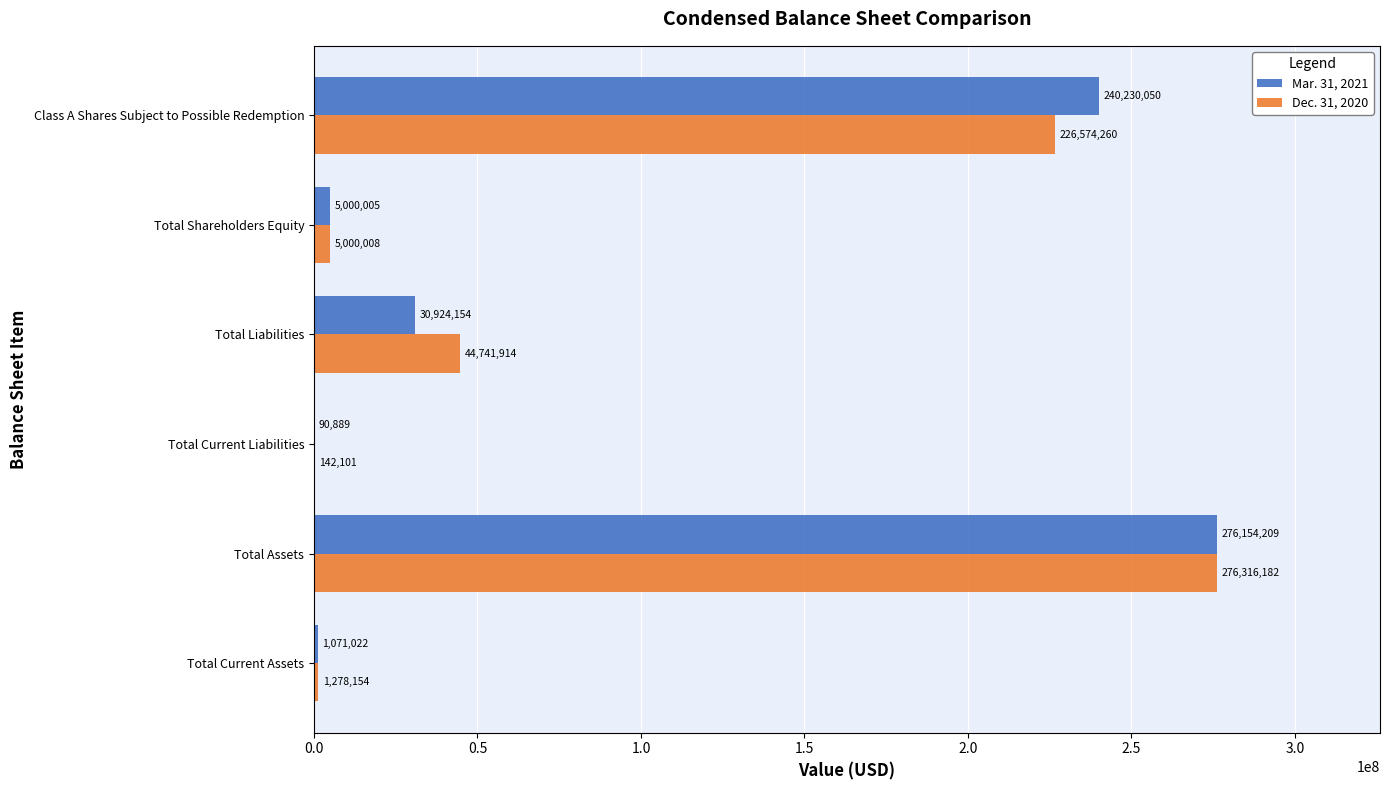

At which label is Mar. 31, 2021 closest to 138122549?

Class A Shares Subject to Possible Redemption